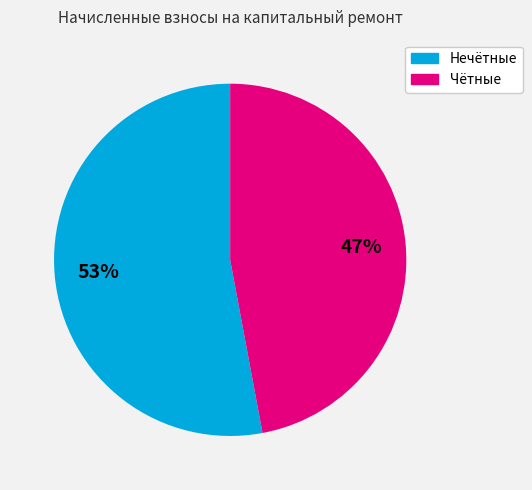

Which category has the smallest portion of the pie?

Чётные